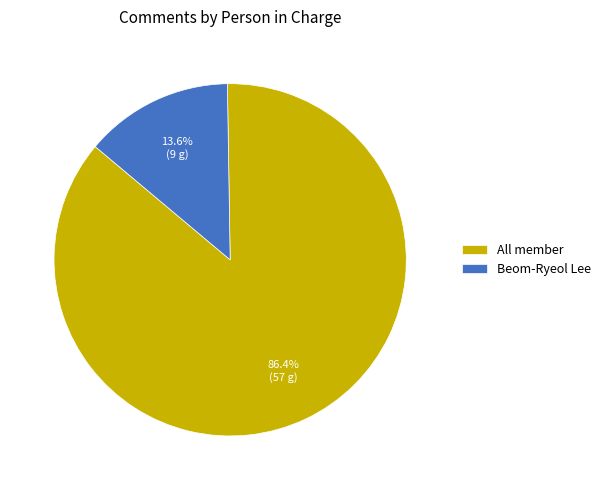

Which slice represents more than half of the pie?

All member